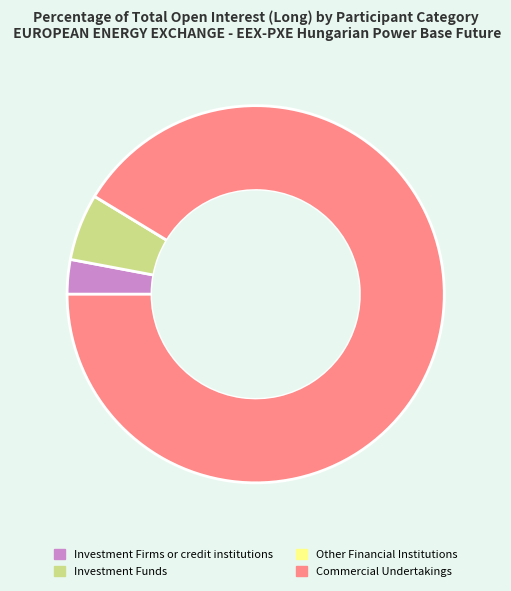

Which has a higher value, Commercial Undertakings or Investment Firms or credit institutions?

Commercial Undertakings